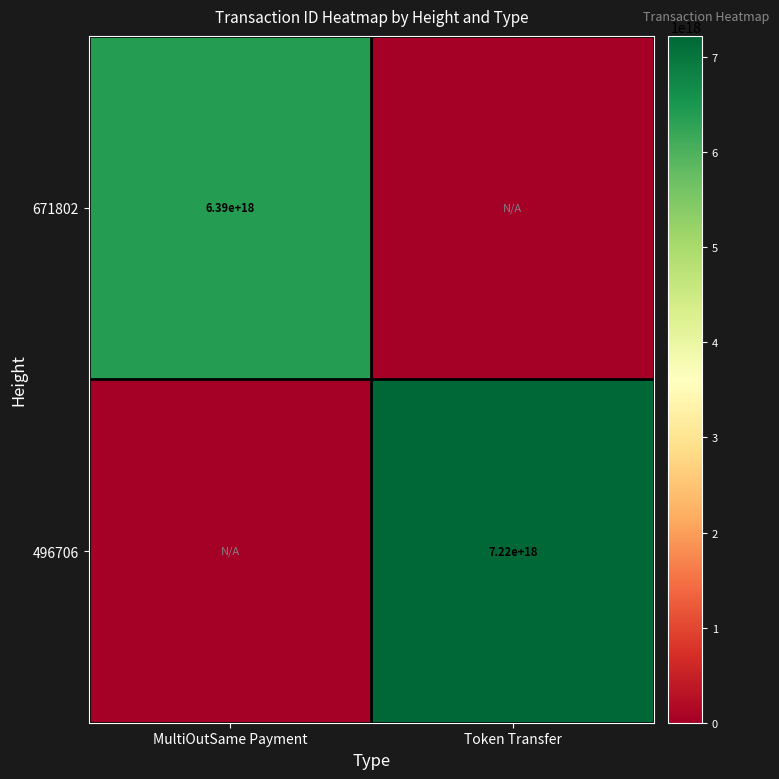

At which category is the sum across all series the highest?

Token Transfer